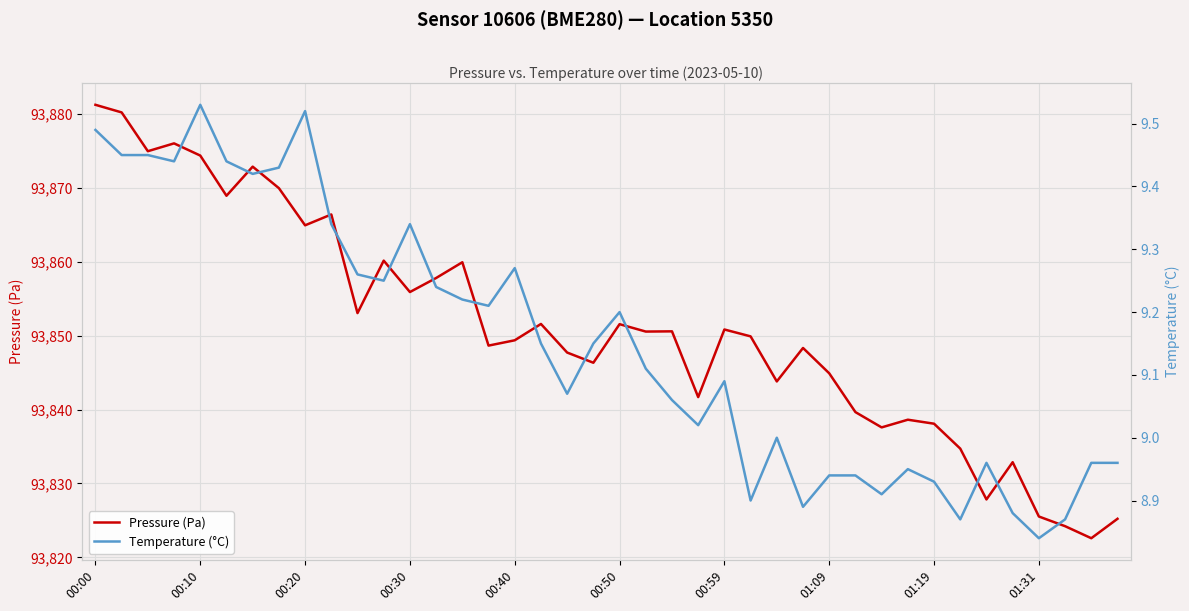

In Pressure (Pa), how many points are lower than both neighbors (excluding endpoints)?

13